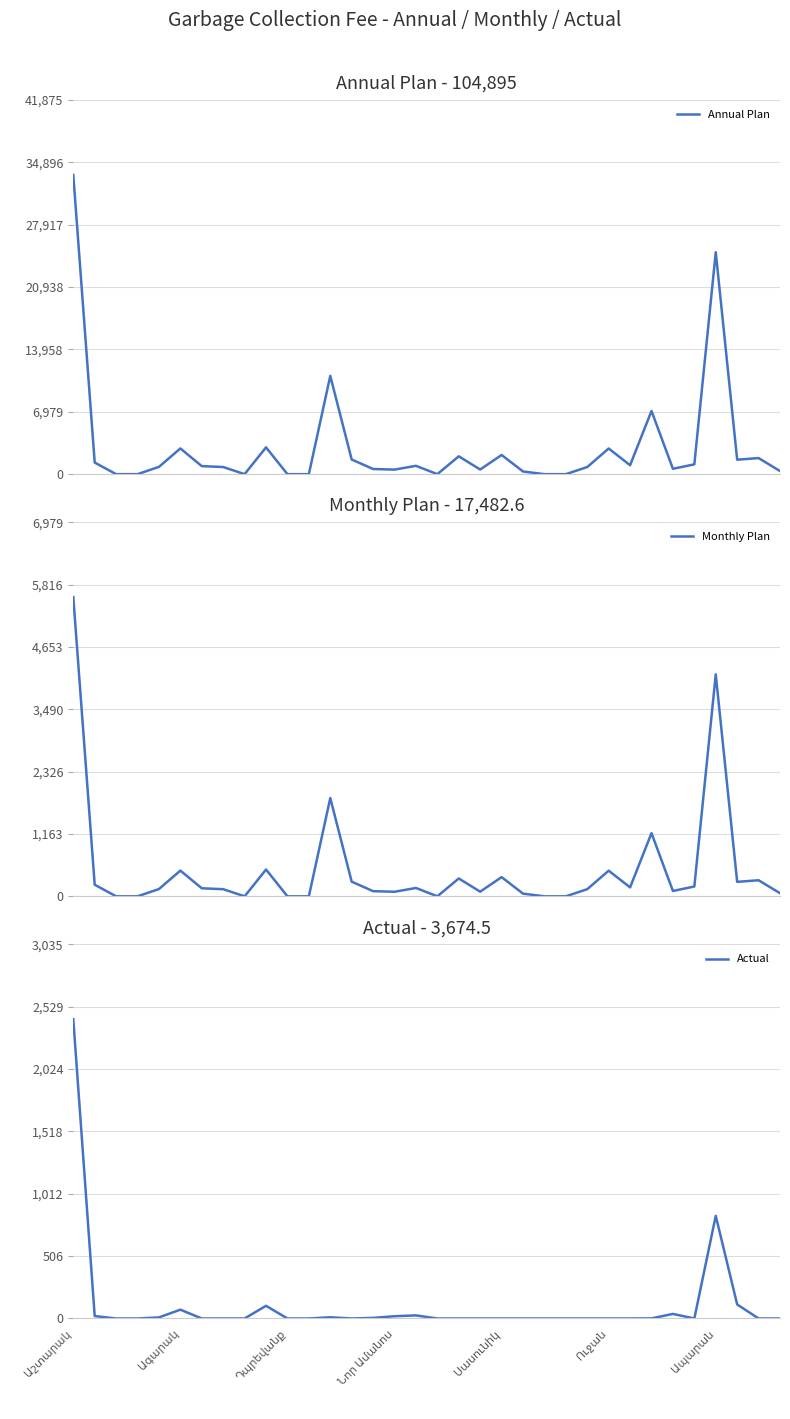

Which category has the lowest value across all series?

Դպրեվանք